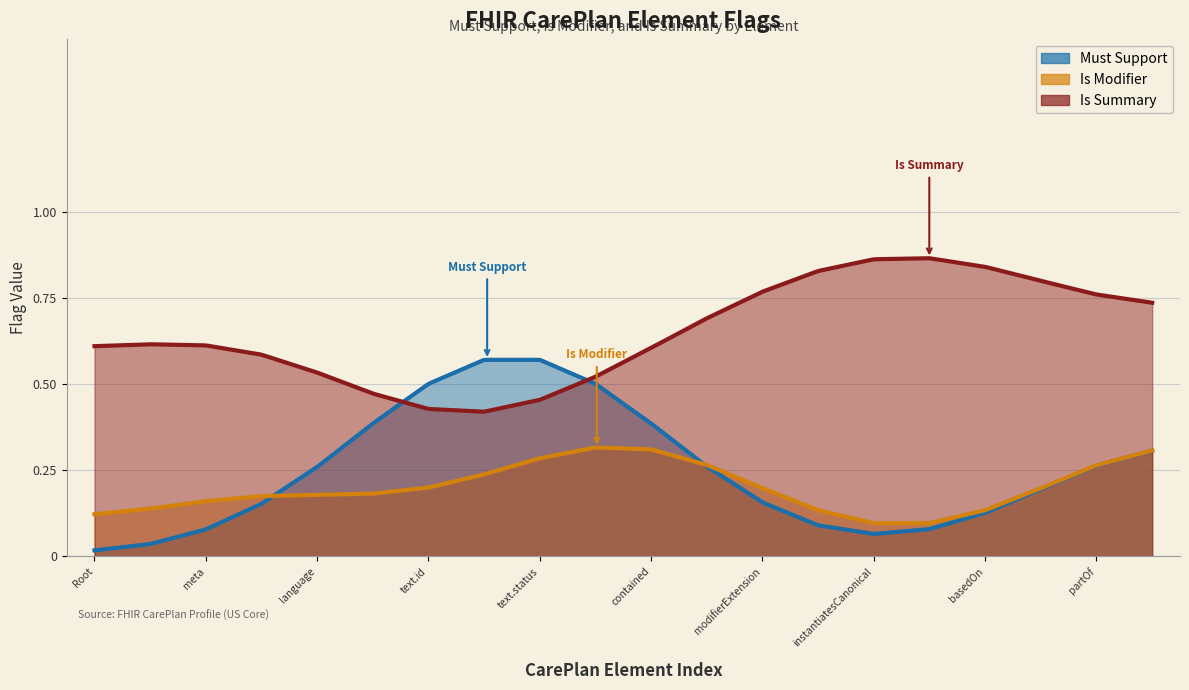

What are all the series names shown in the legend?

Must Support, Is Modifier, Is Summary